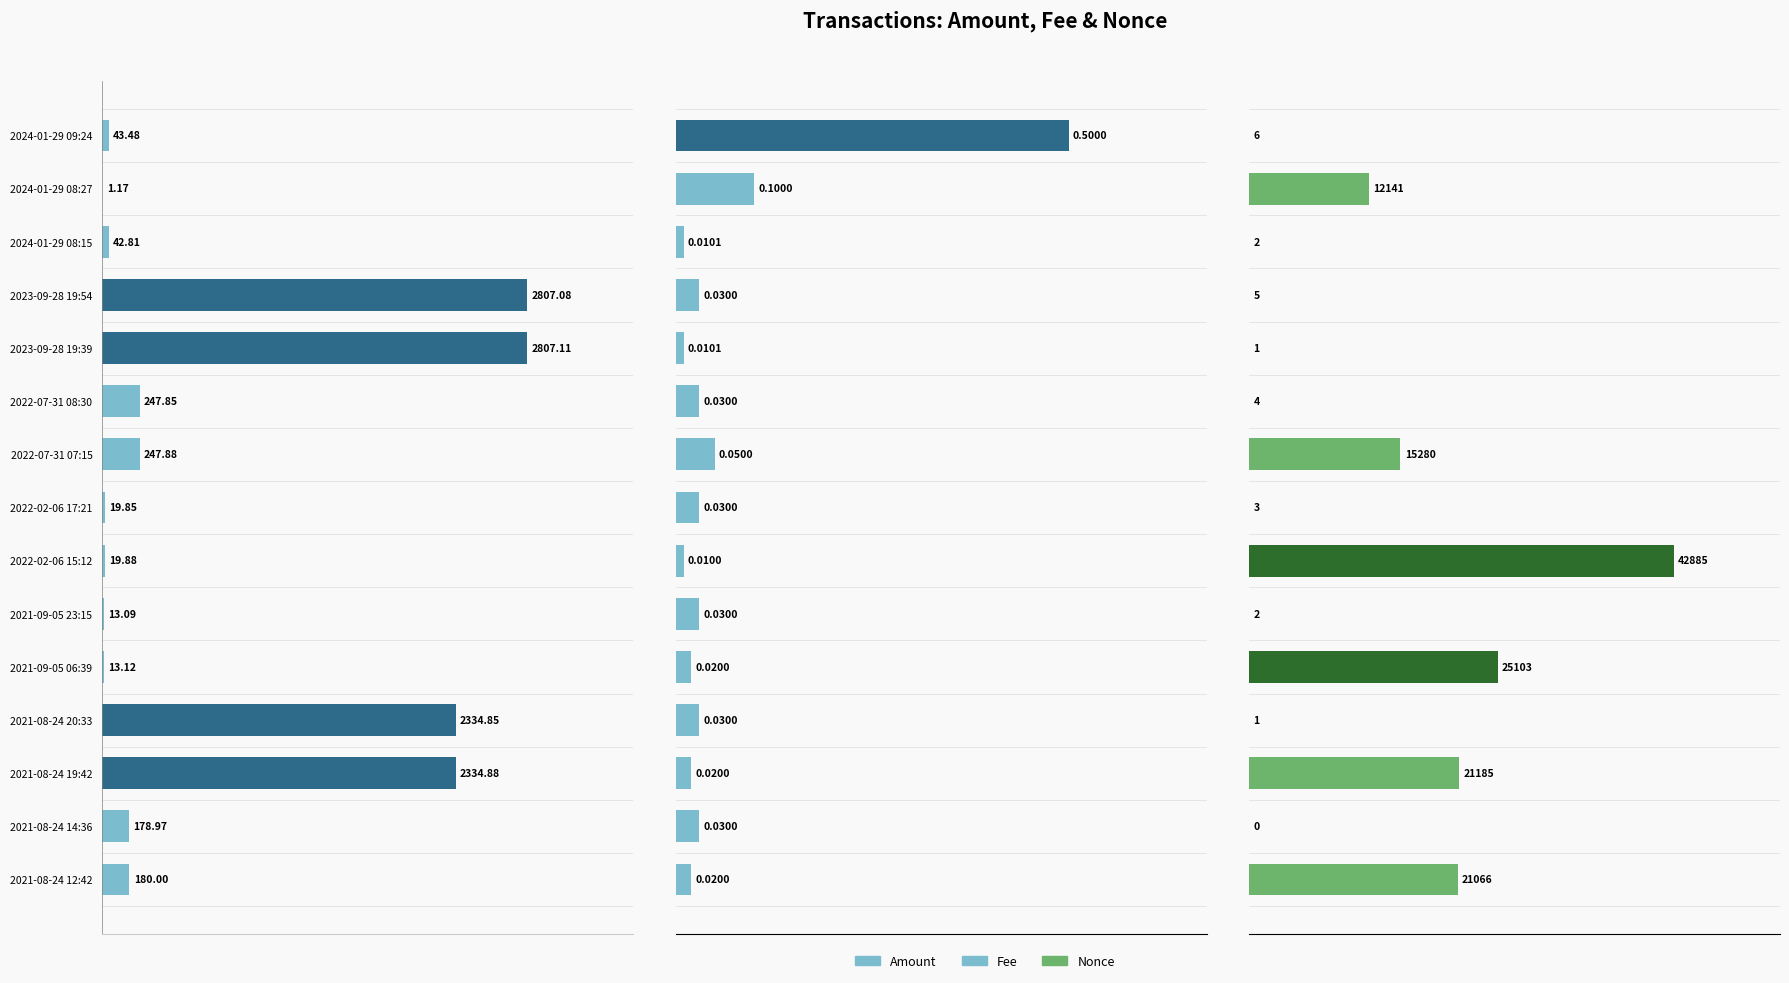

What are all the series names shown in the legend?

Amount, Fee, Nonce